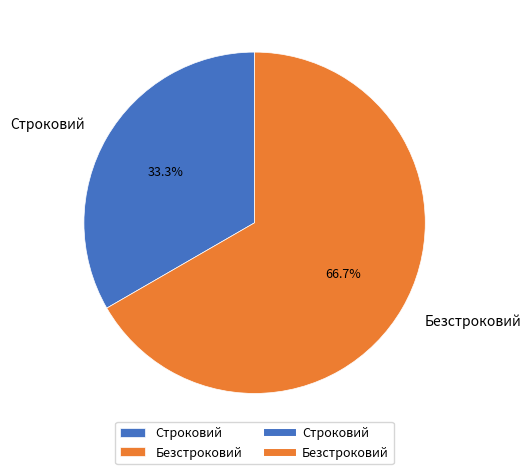

Which has a higher value, Безстроковий or Строковий?

Безстроковий